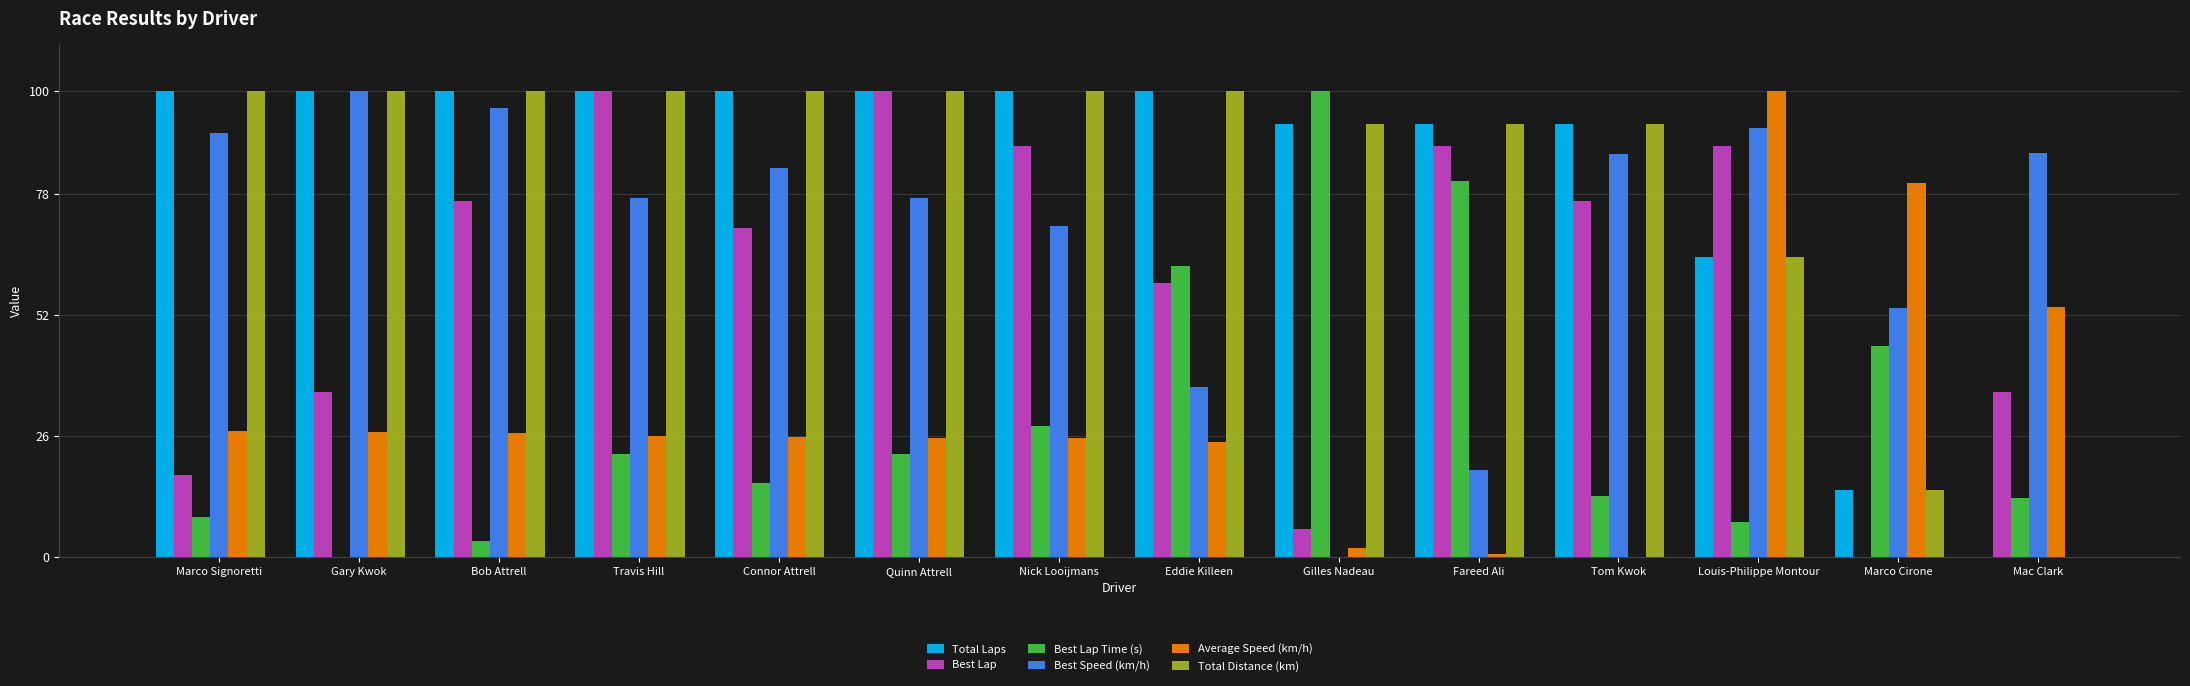

What value does the Average Speed (km/h) series have at Mac Clark?

53.5